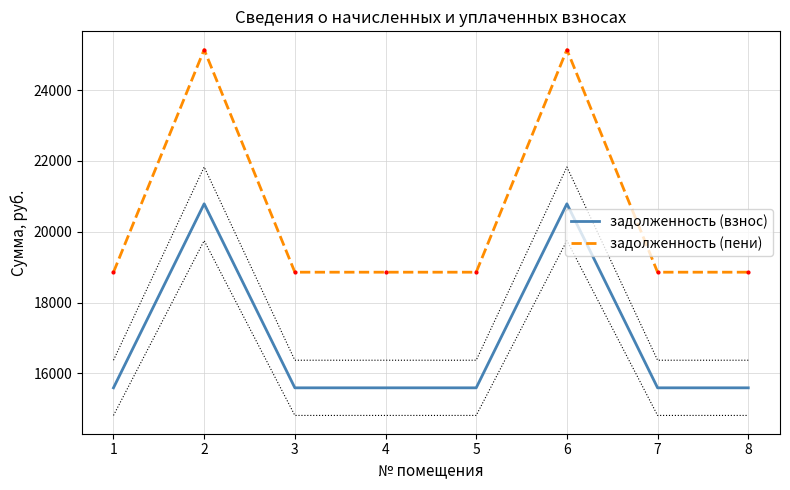

What are all the series names shown in the legend?

задолженность (взнос), задолженность (пени)